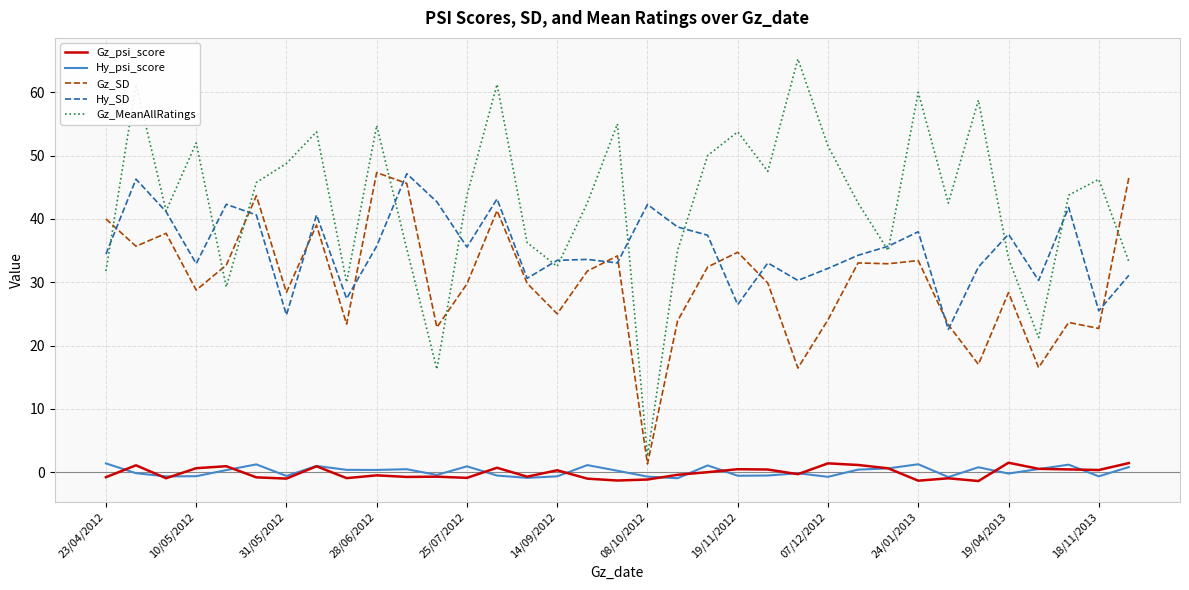

True or false: Hy_psi_score and Gz_MeanAllRatings intersect in this chart.

False